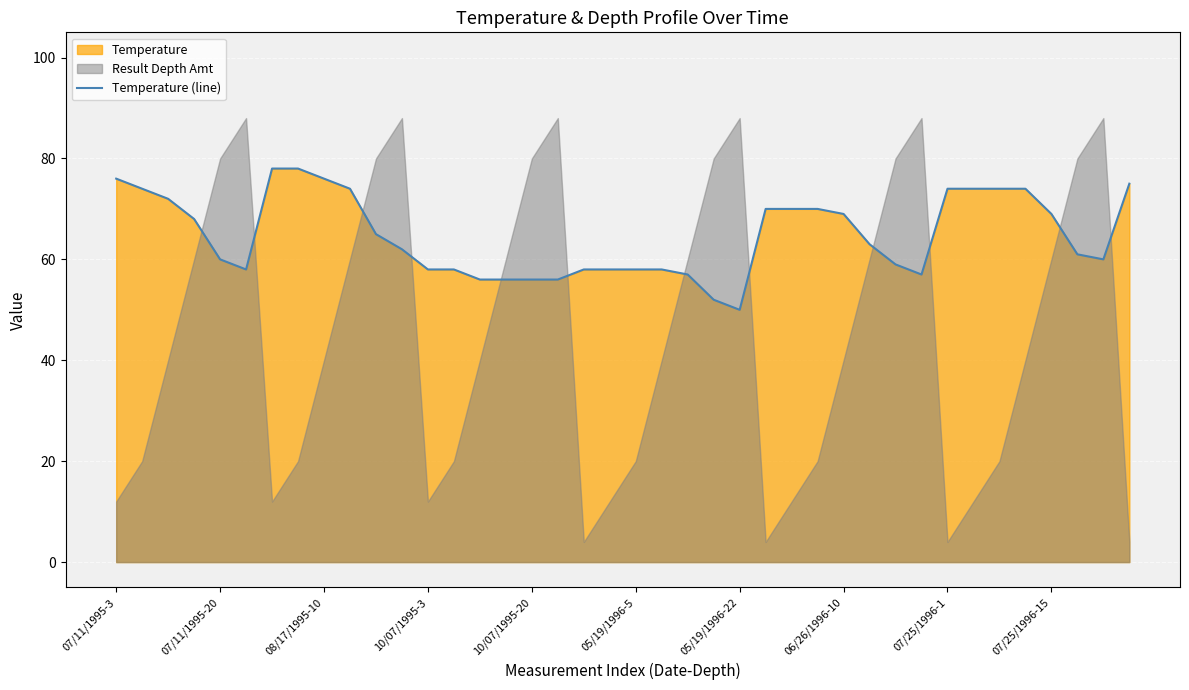

At which label is the value closest to 64?

10